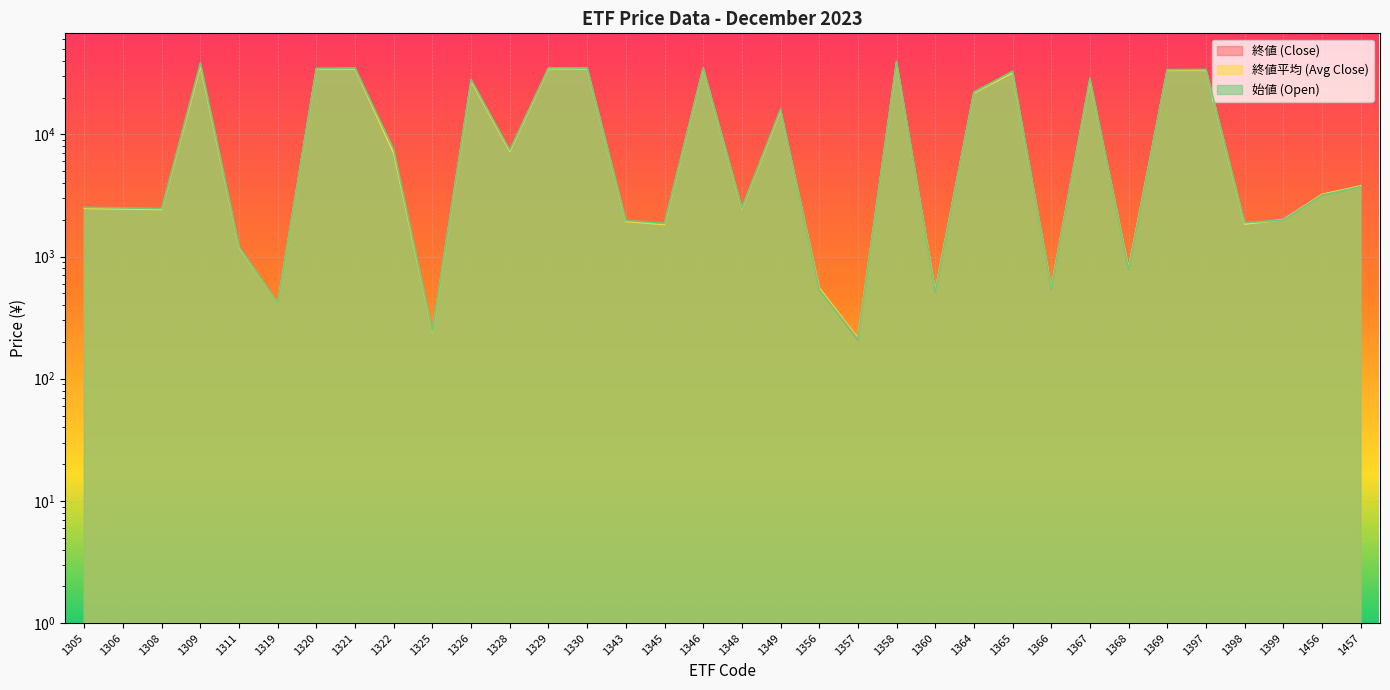

The 終値 (Close) series shows 2499.5 at 1305. True or false?

True